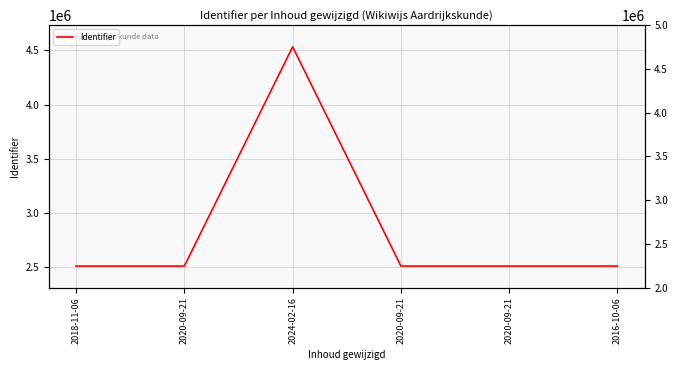

How many categories are shown in the chart?

6